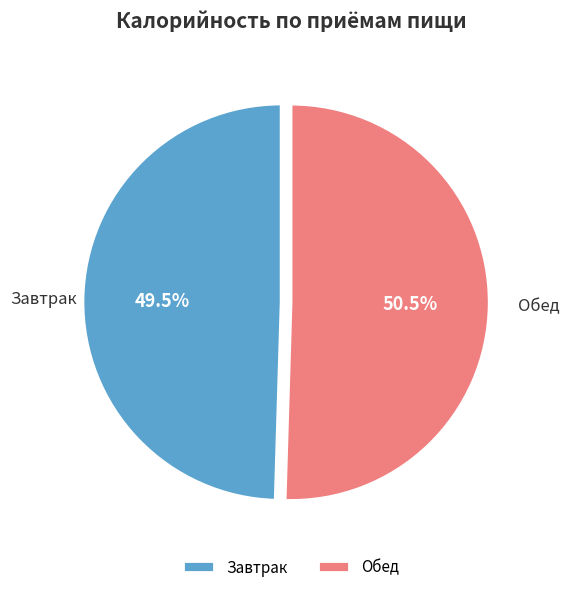

Does any single category account for the majority?

Yes